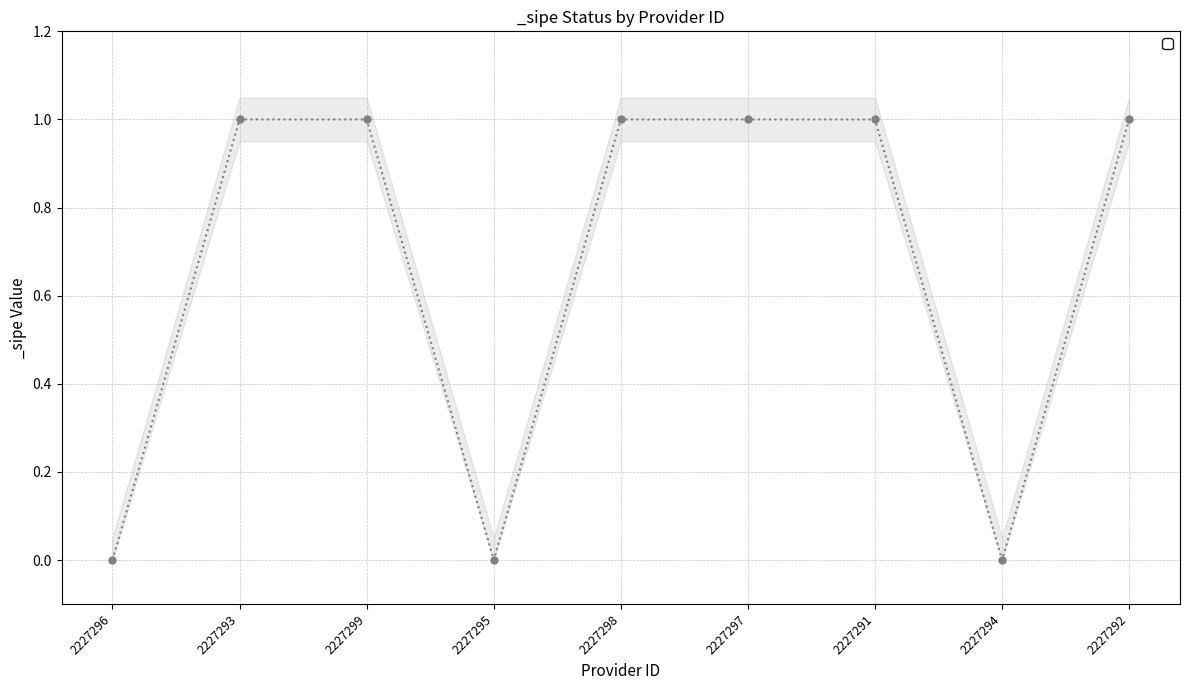

Which category has the lowest value across all series?

2227296